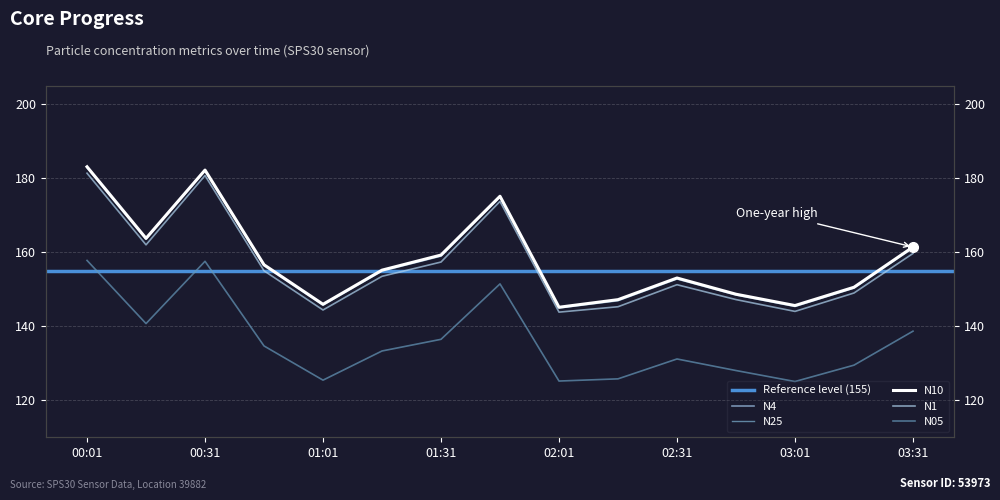

At which category is the sum across all series the highest?

00:01